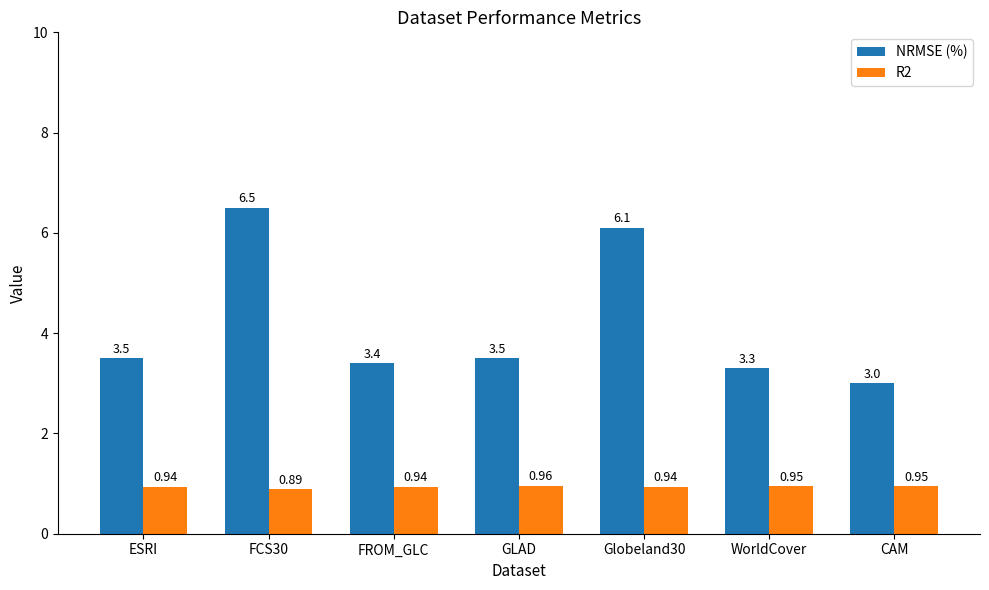

How many bars are there in total?

14